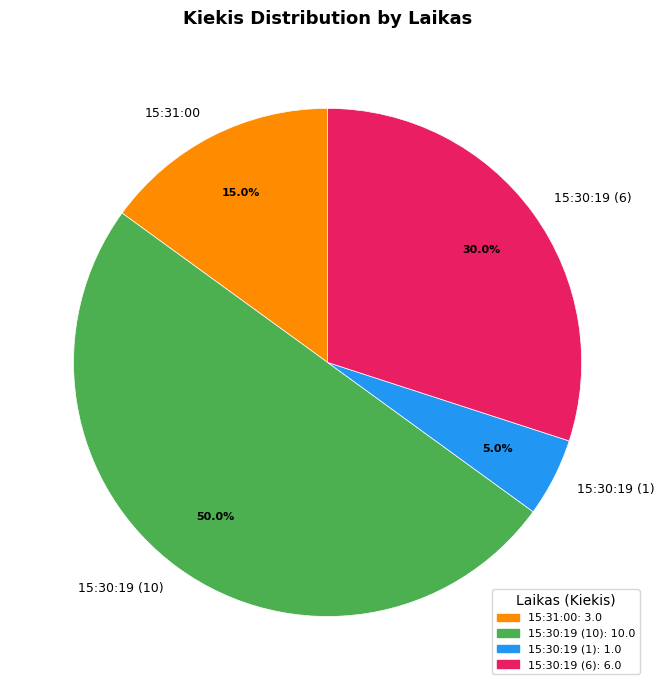

True or false: 15:30:19 (10) accounts for 50% of the total.

True